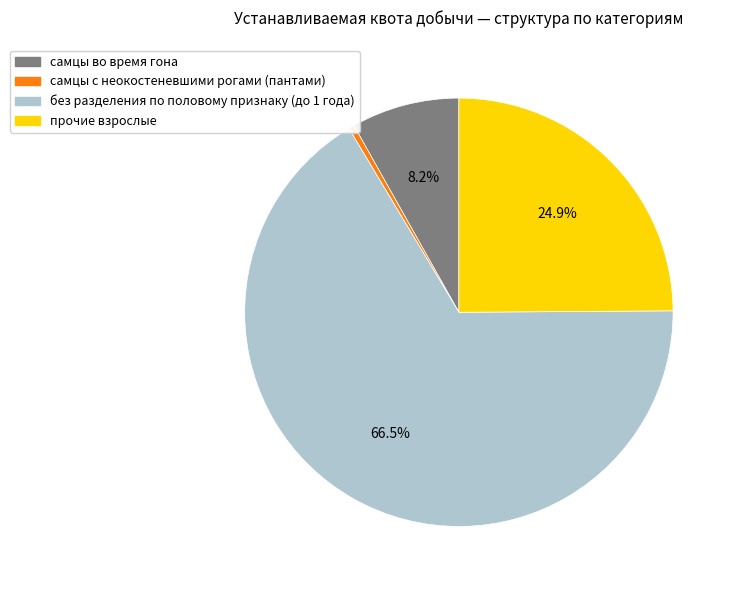

To the nearest percent, what is the average slice percentage?

25%